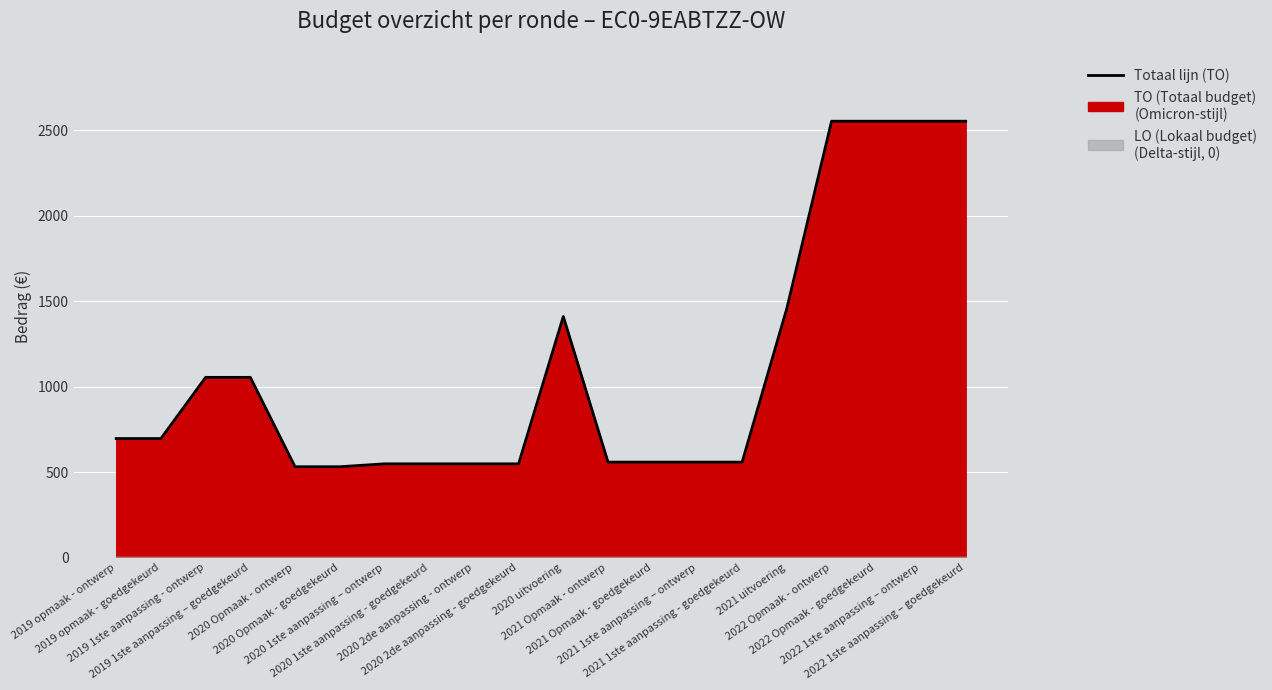

How many points are higher than both their immediate neighbors (excluding endpoints)?

1